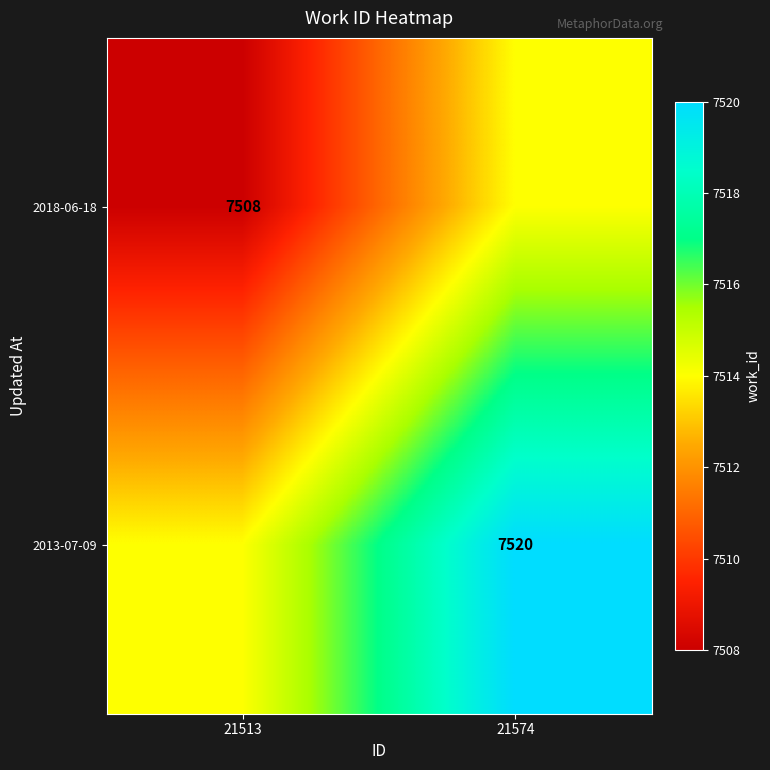

Is the value of 2018-06-18 at 21513 greater than the value of 2013-07-09 at 21574?

No